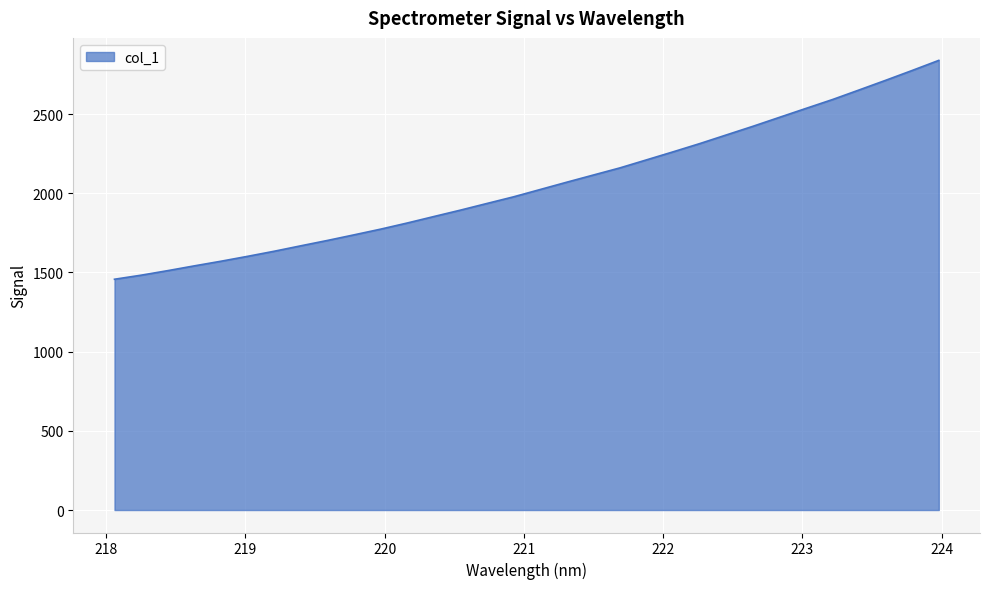

What is the smallest value displayed?

1457.0